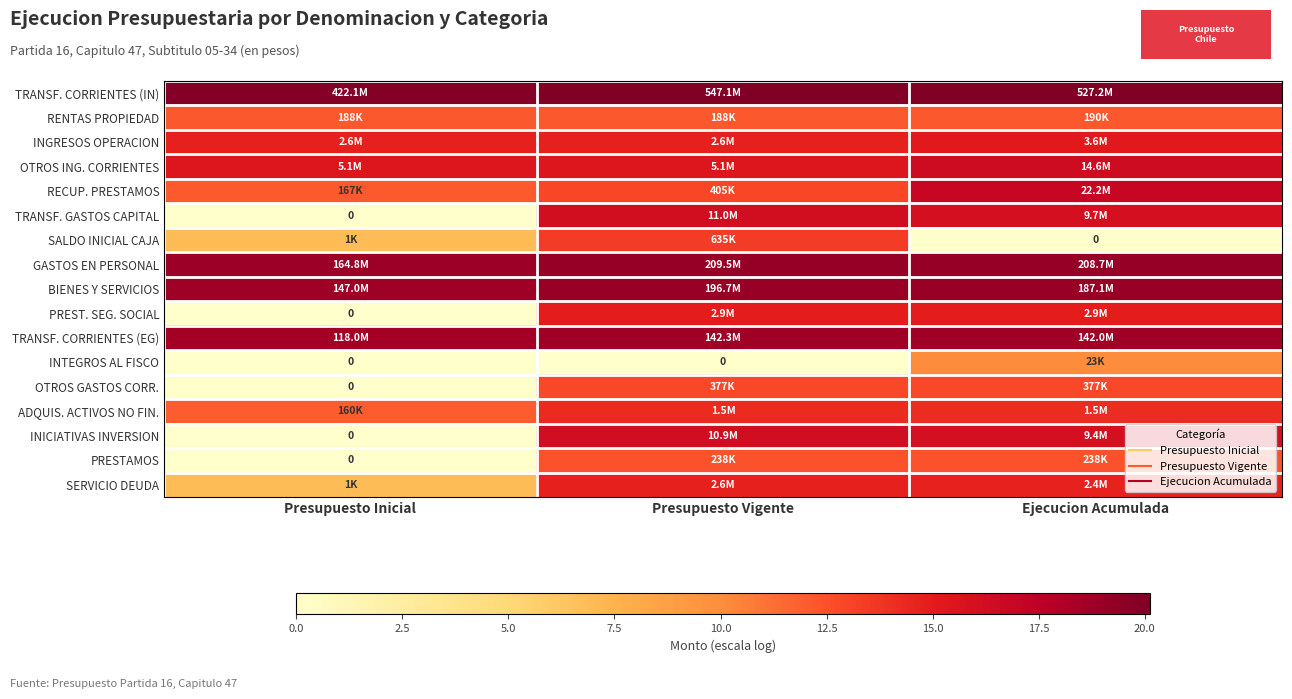

Is it true that RECUP. PRESTAMOS equals 24.4 at Ejecucion Acumulada?

False